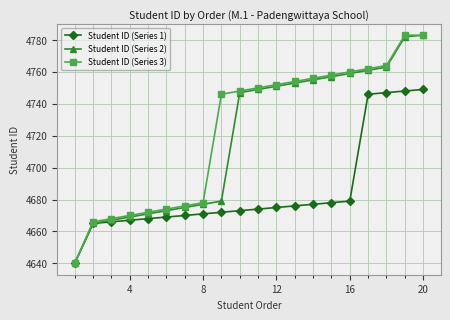

What is the lowest value of the Student ID (Series 3) series?

4640